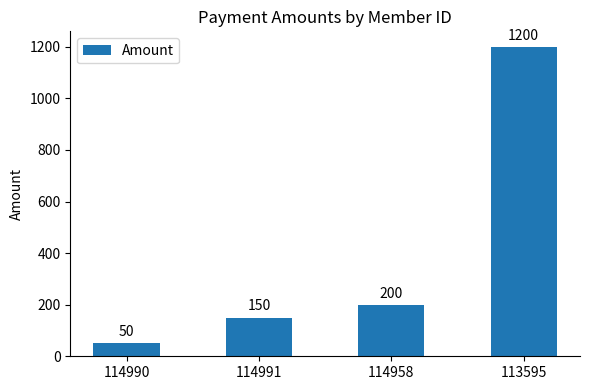

True or false: the data shows 45 at 114958.

False